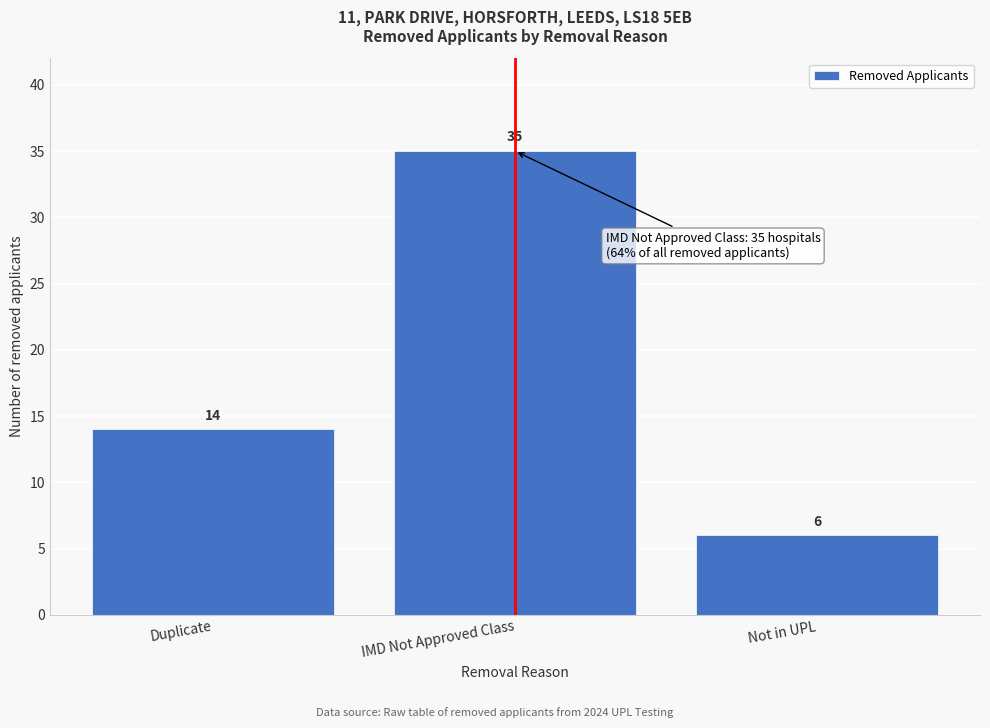

Reading left to right, list all the values displayed in this chart.

Duplicate=14	IMD Not Approved Class=35	Not in UPL=6